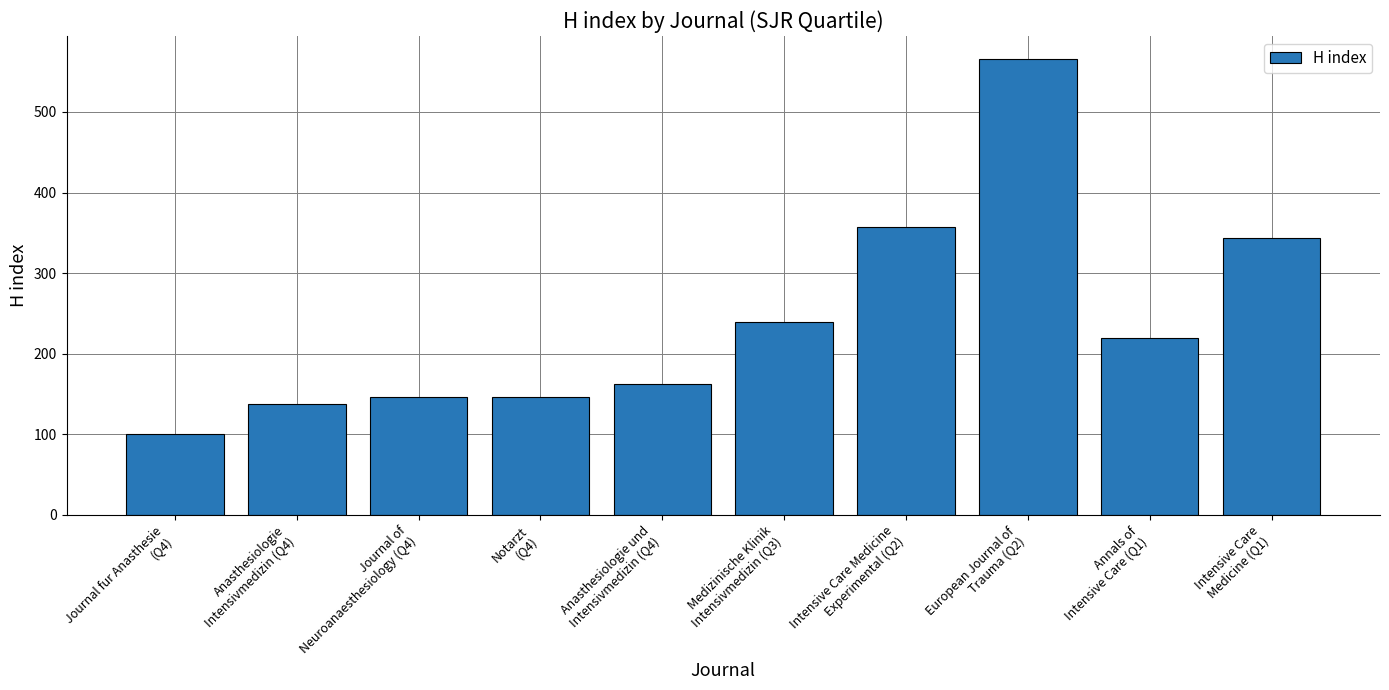

What is the label of the 10th bar from the right?

Journal fur Anasthesie
(Q4)